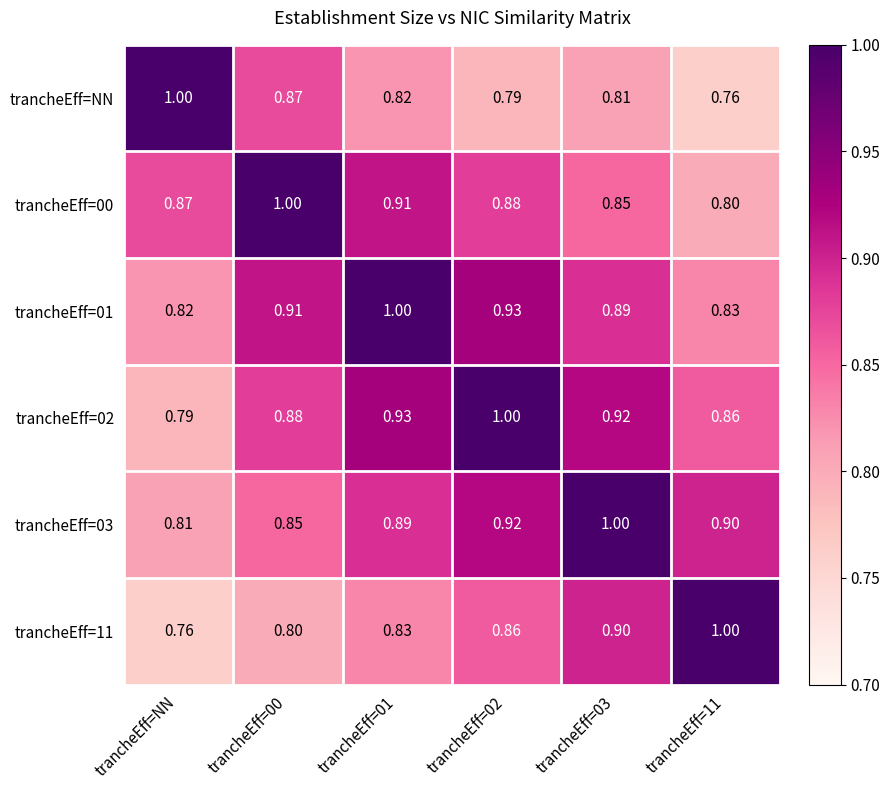

At which label does trancheEff=01 reach its minimum?

trancheEff=NN